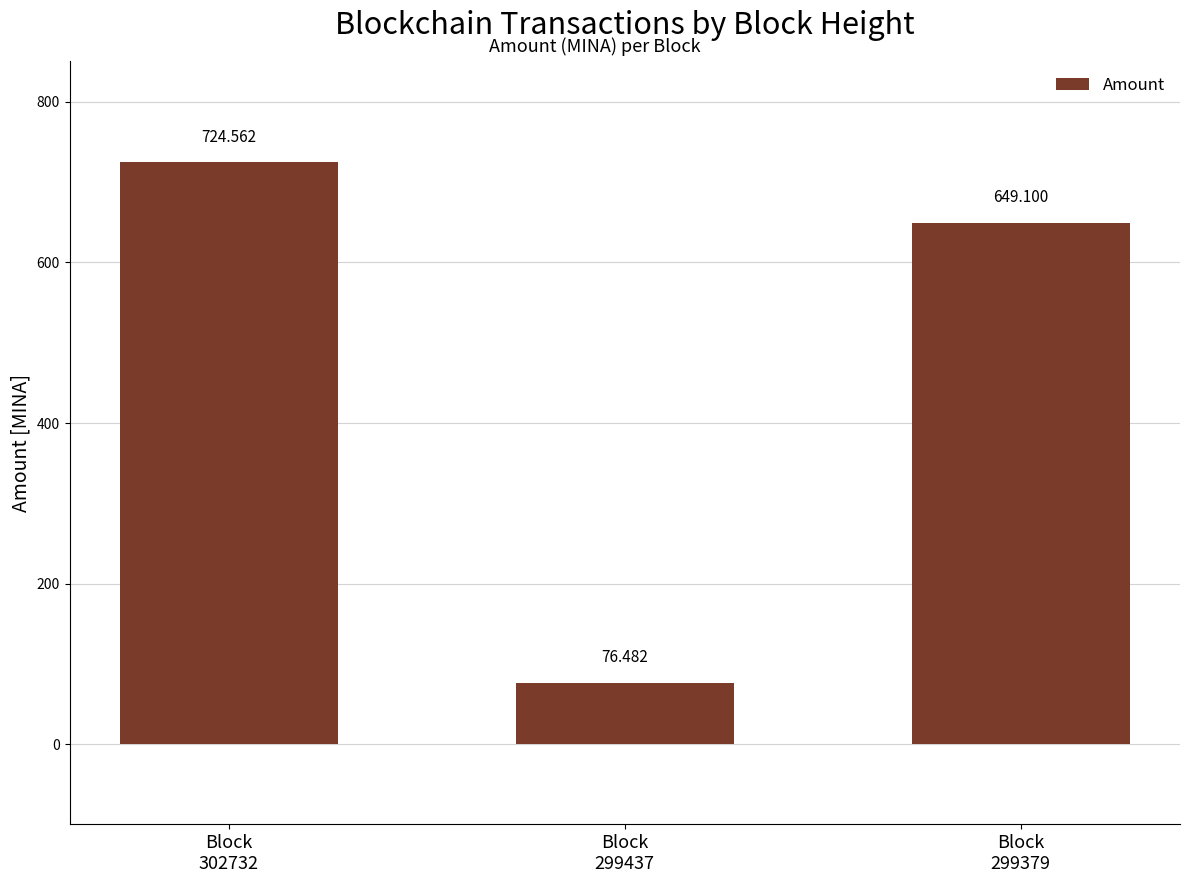

Between Block
302732 and Block
299379, which is larger?

Block
302732